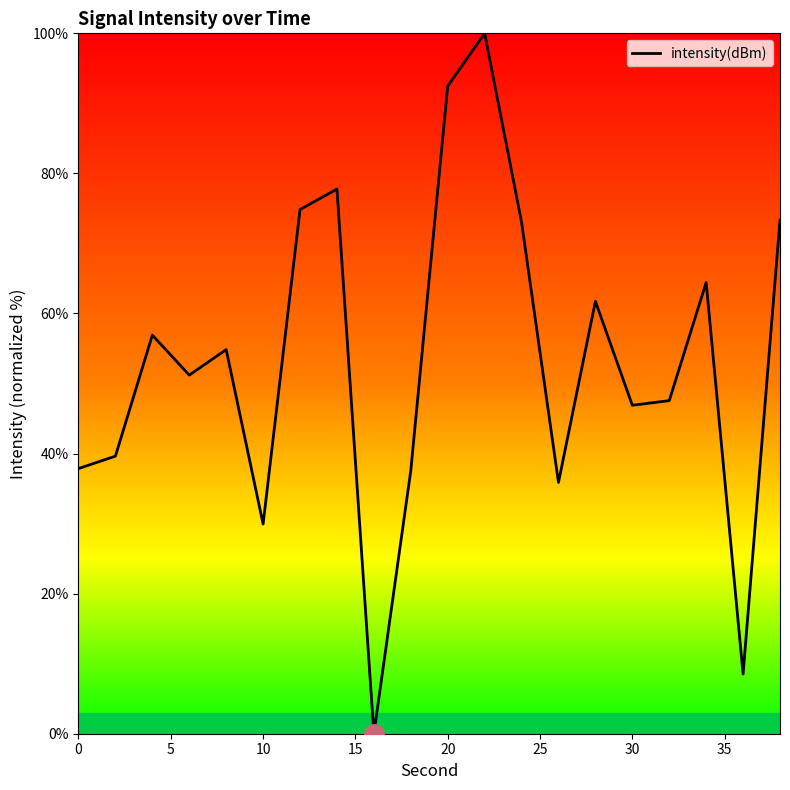

What is the maximum value shown in the chart?

100.0